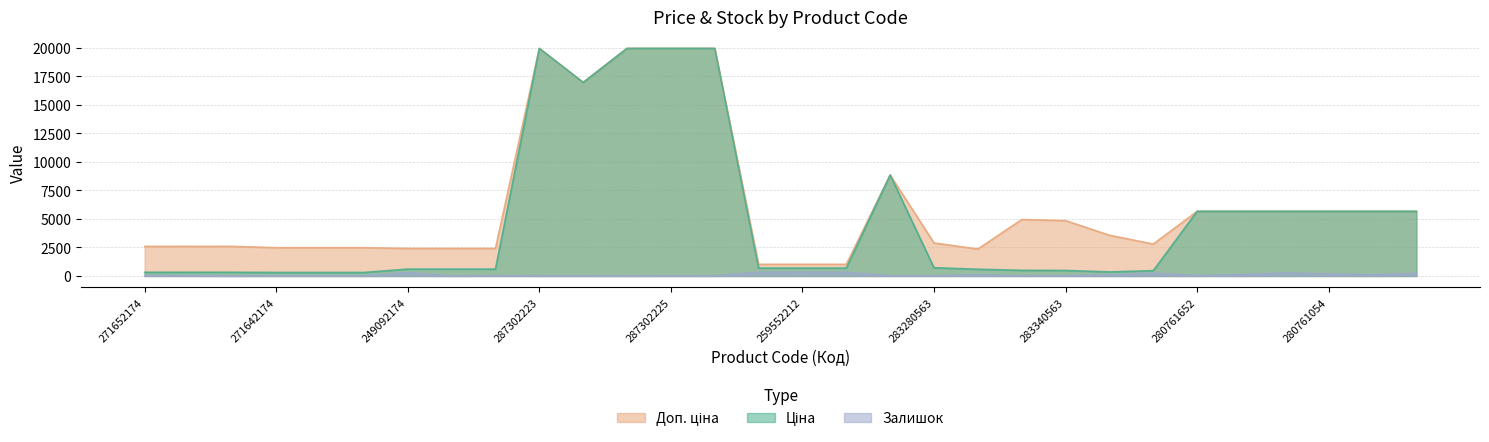

How many interior local valleys does the Залишок series have?

8